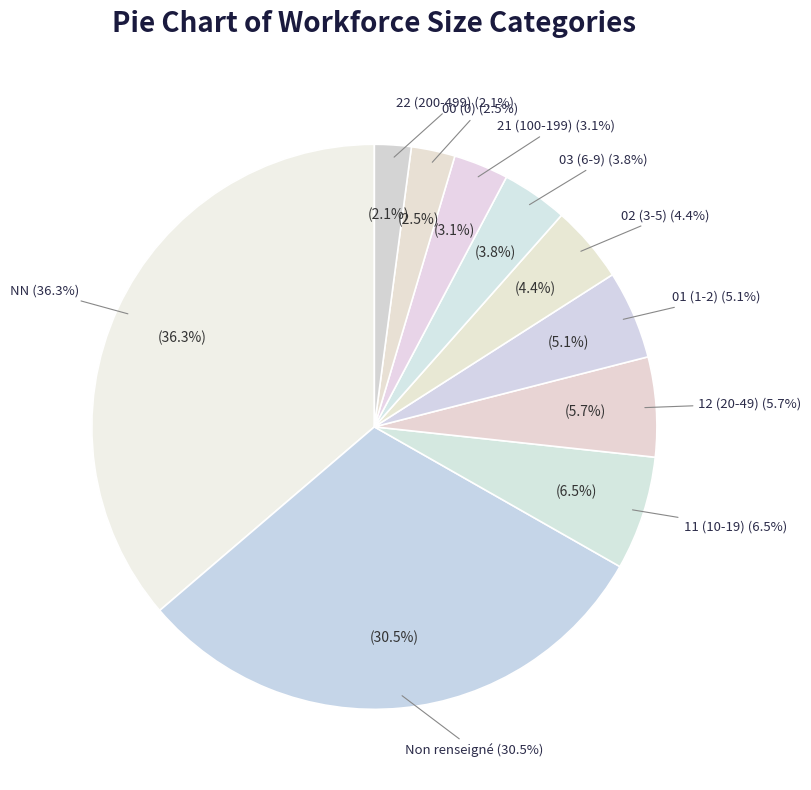

What is the change in value from 01 to 00?

-44